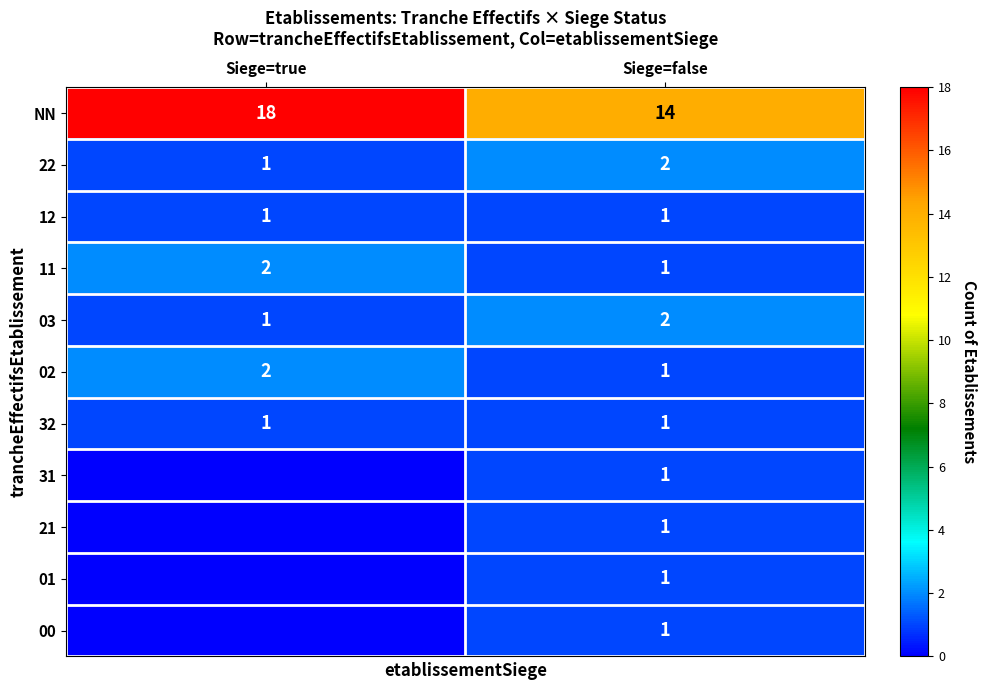

At how many categories does at least one series exceed 5?

2